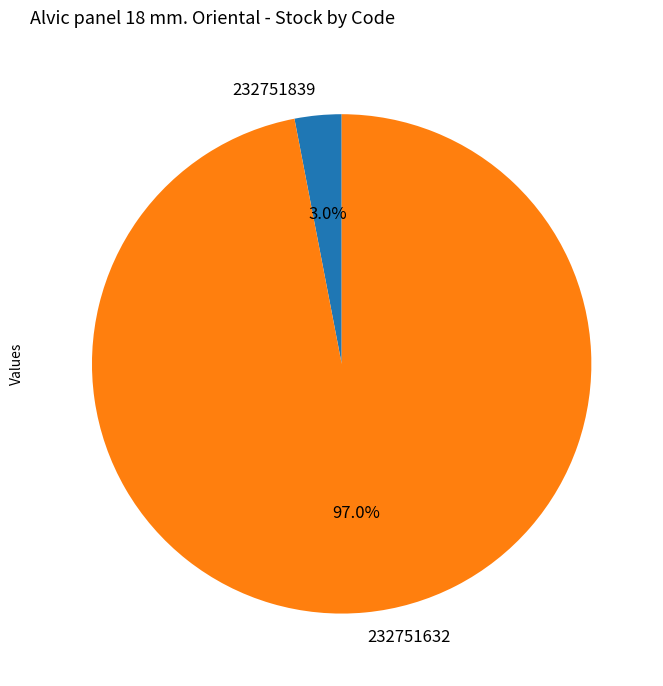

Does 232751632 account for over 50% of the chart?

Yes